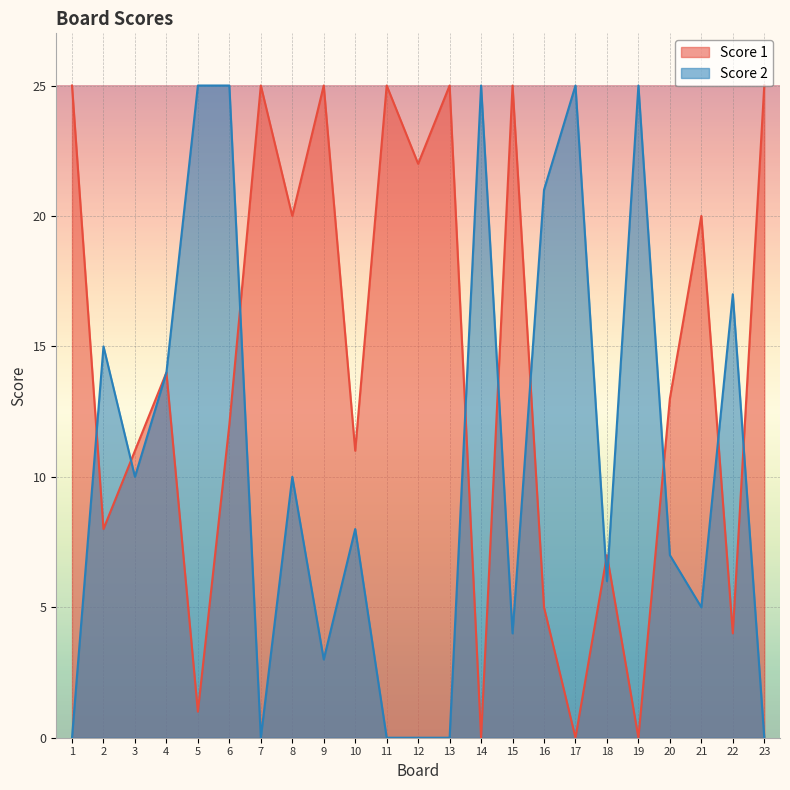

What is the value of the Score 2 point at the 22nd from the left?

17